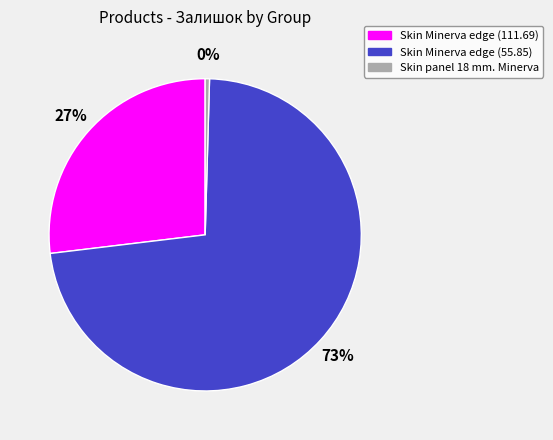

Does any single category account for the majority?

Yes